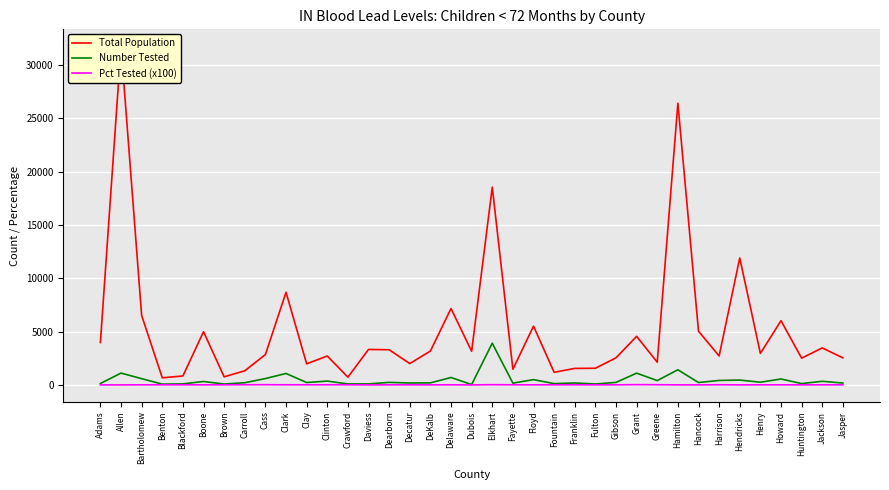

Between Franklin and Grant, which series saw the biggest shift?

Total Population